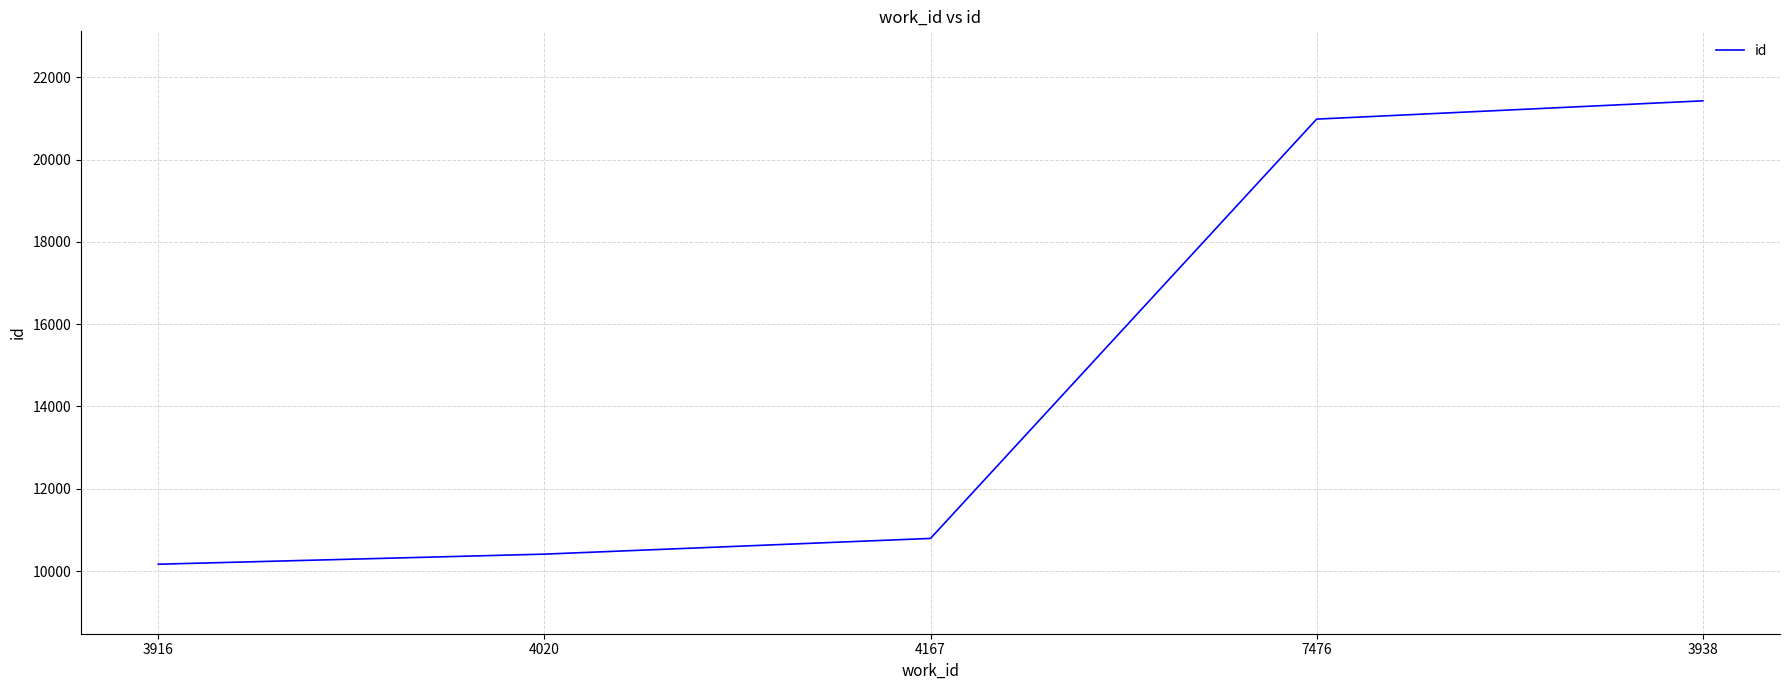

Approximately how many times larger is the value at 4167 compared to 3916?

1.1